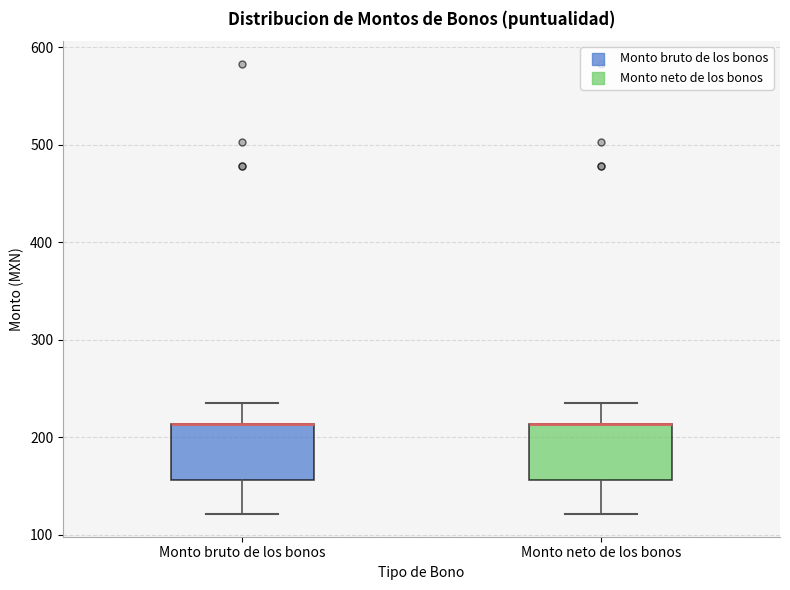

Reading left to right, transcribe this box plot: for each box, give where its median line is, the range the box spans, and where its two whiskers end, as read against the y-axis. The values are not printed on the chart, so give them approximately, as read against the axis.

Monto bruto de los bonos: median 210 (drawn on the box's upper edge), box 160 to 210, whiskers 120 to 230
Monto neto de los bonos: median 210 (drawn on the box's upper edge), box 160 to 210, whiskers 120 to 230